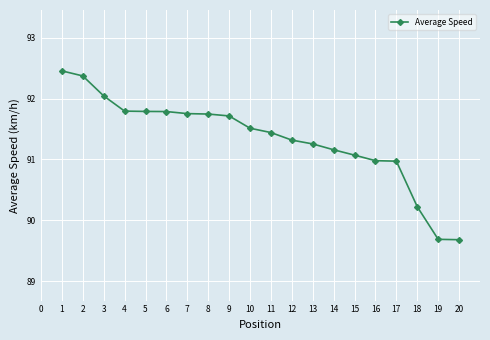

Which has a higher value, 4 or 11?

4